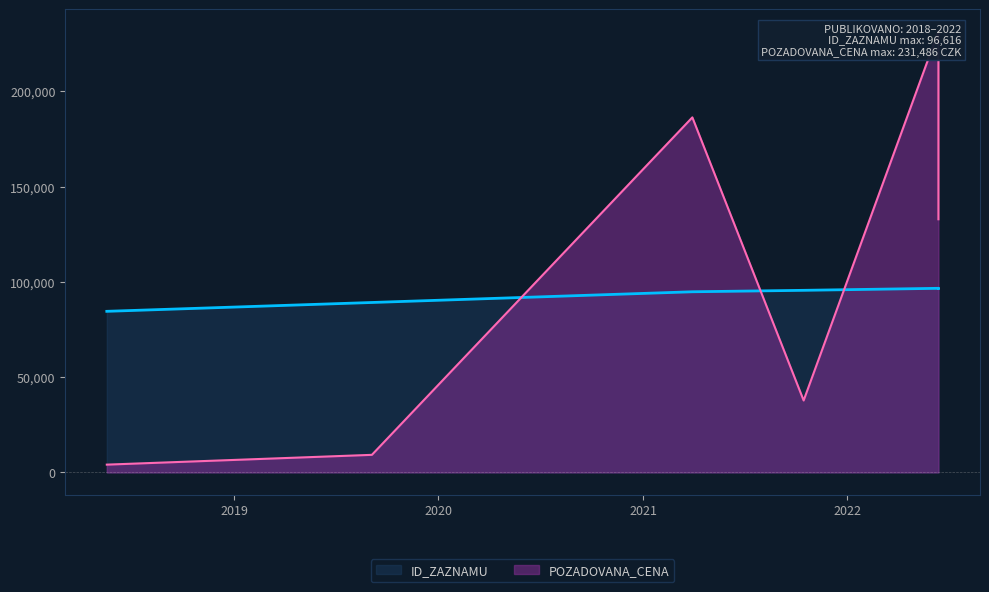

True or false: POZADOVANA_CENA has more than 0 points higher than both neighbors.

True